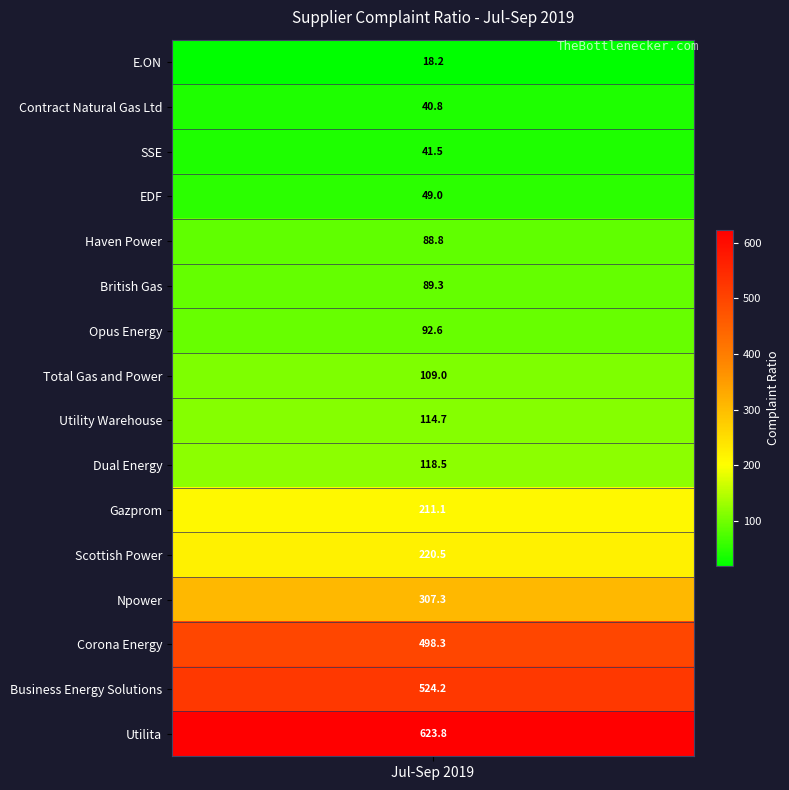

At which label is the value closest to 320?

Npower